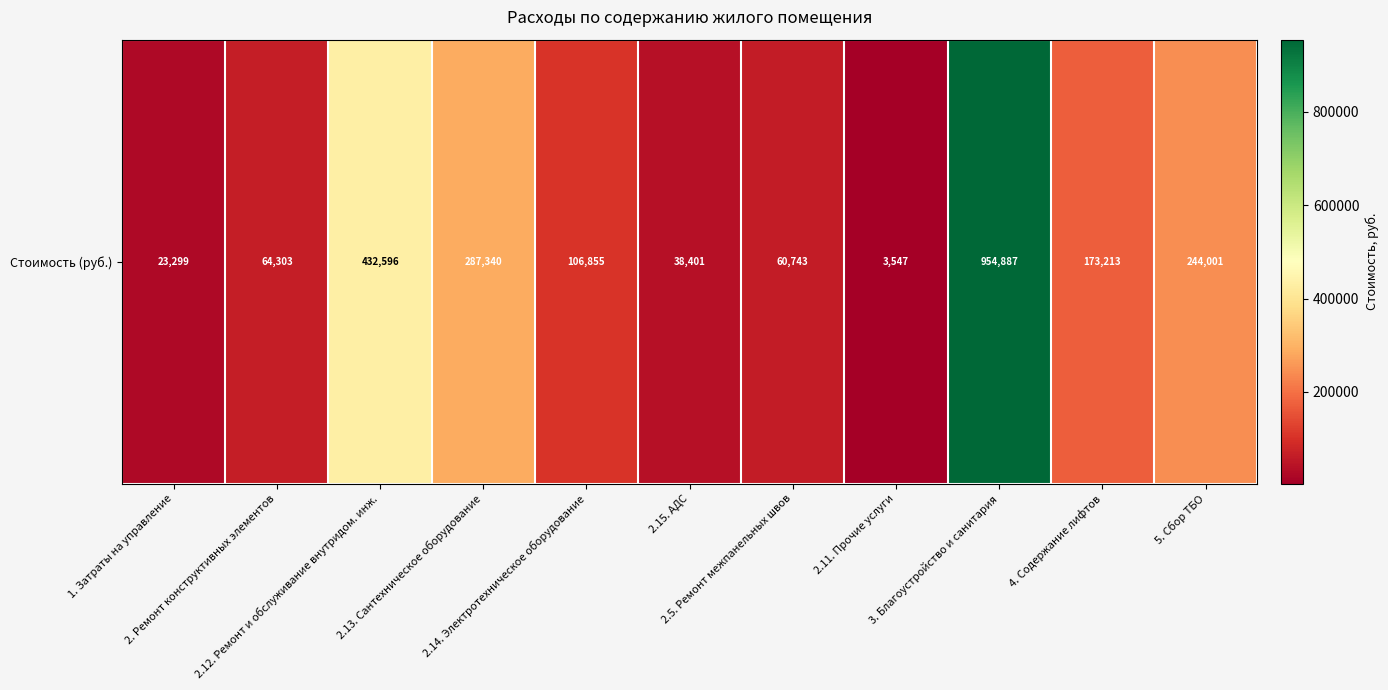

The chart shows a value of 53234.0 at 2.14. Электротехническое оборудование. True or false?

False